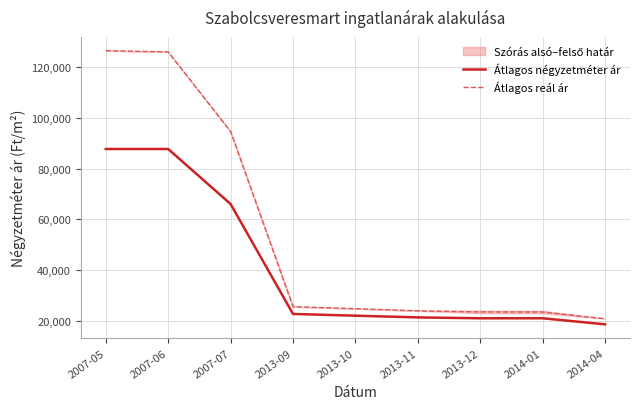

Count the number of categories in the chart.

9